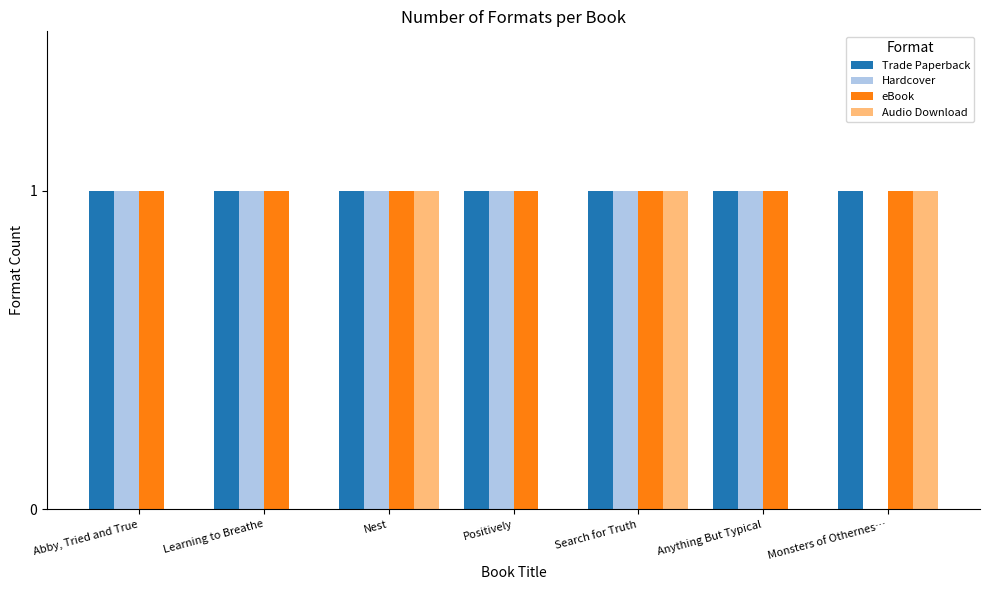

Is the value of Audio Download at Anything But Typical greater than the value of Hardcover at Search for Truth?

No